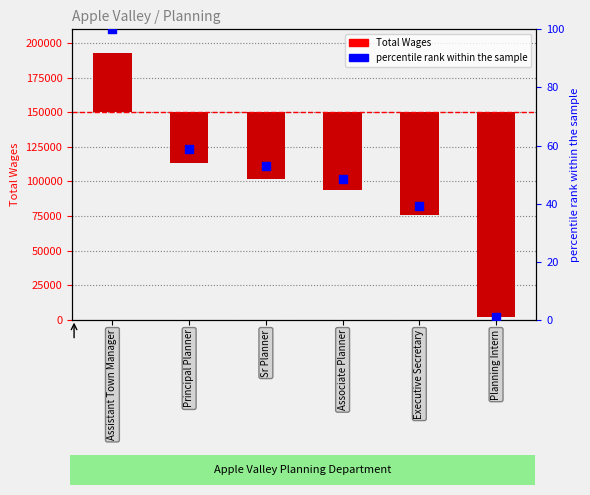

What are all the series names shown in the legend?

Total Wages, percentile rank within the sample